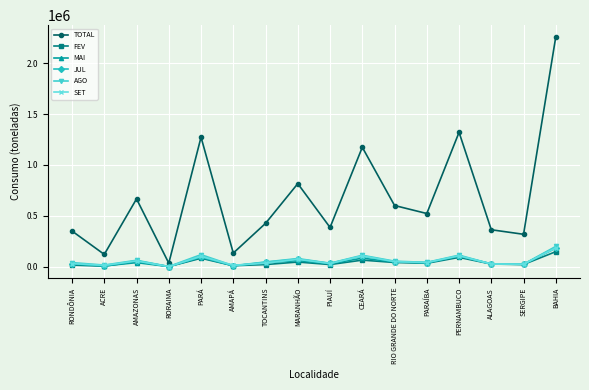

The value of AGO at PIAUÍ is 35390. True or false?

True